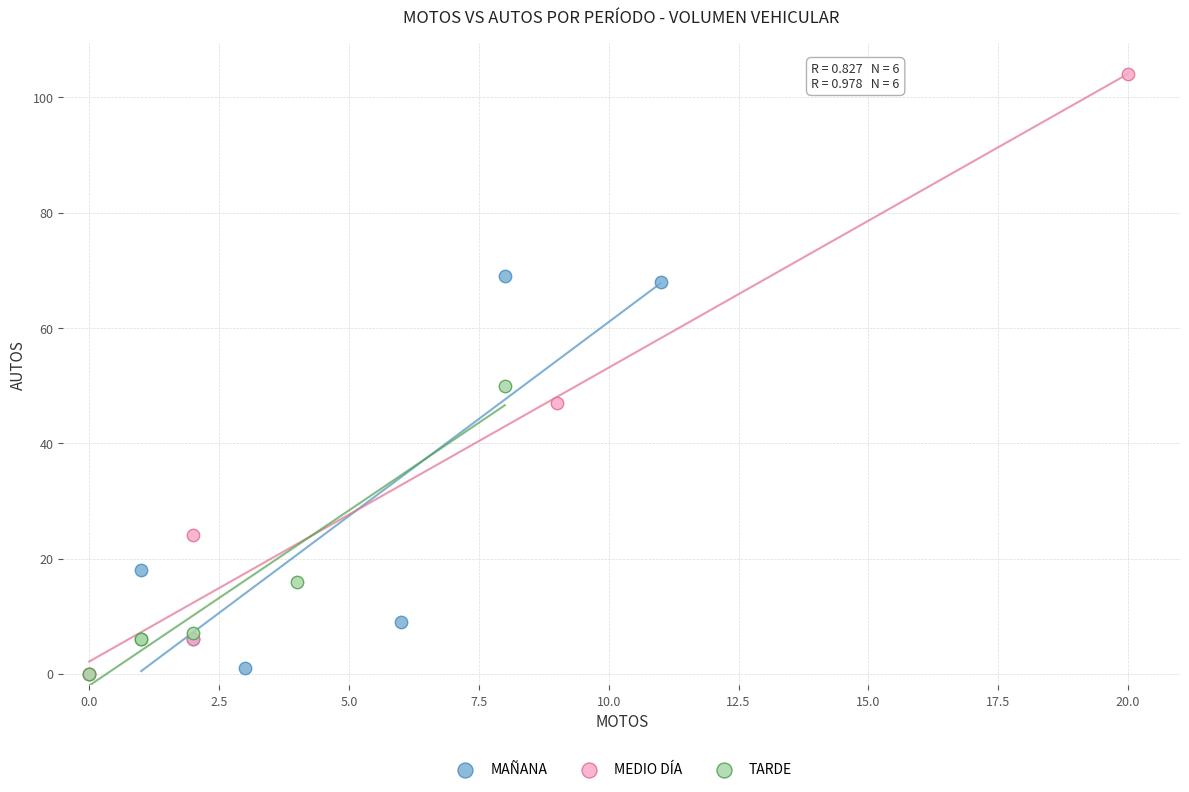

Which series has the widest spread of Y values?

MEDIO DÍA